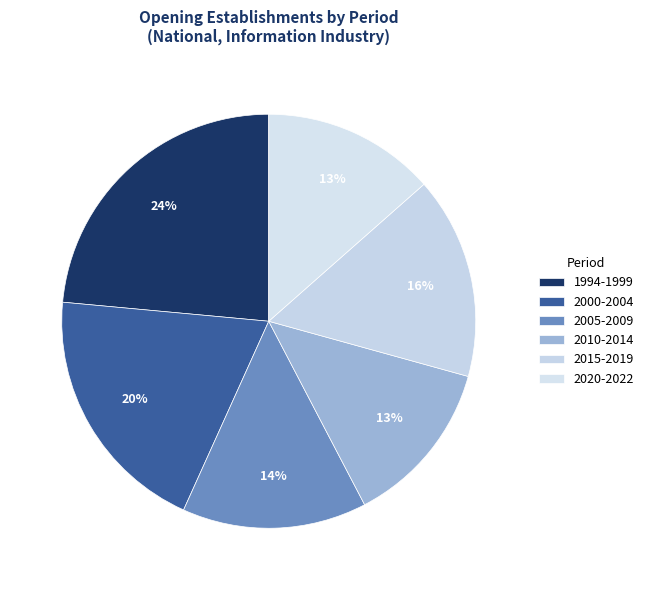

How many segments does this pie chart have?

6